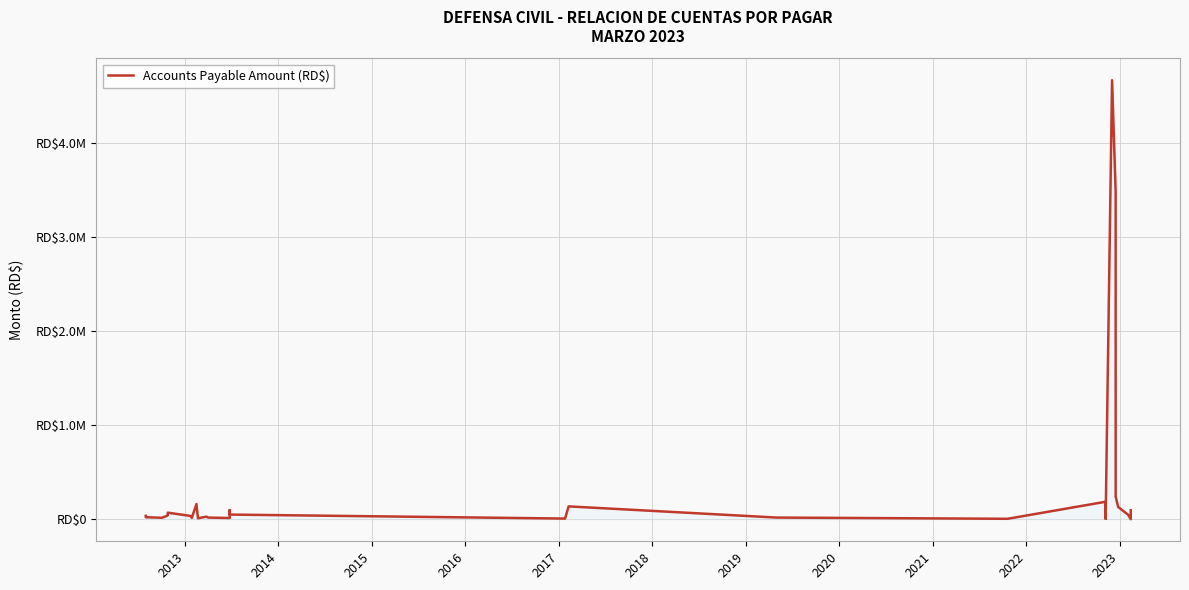

What is the average value?

334607.4